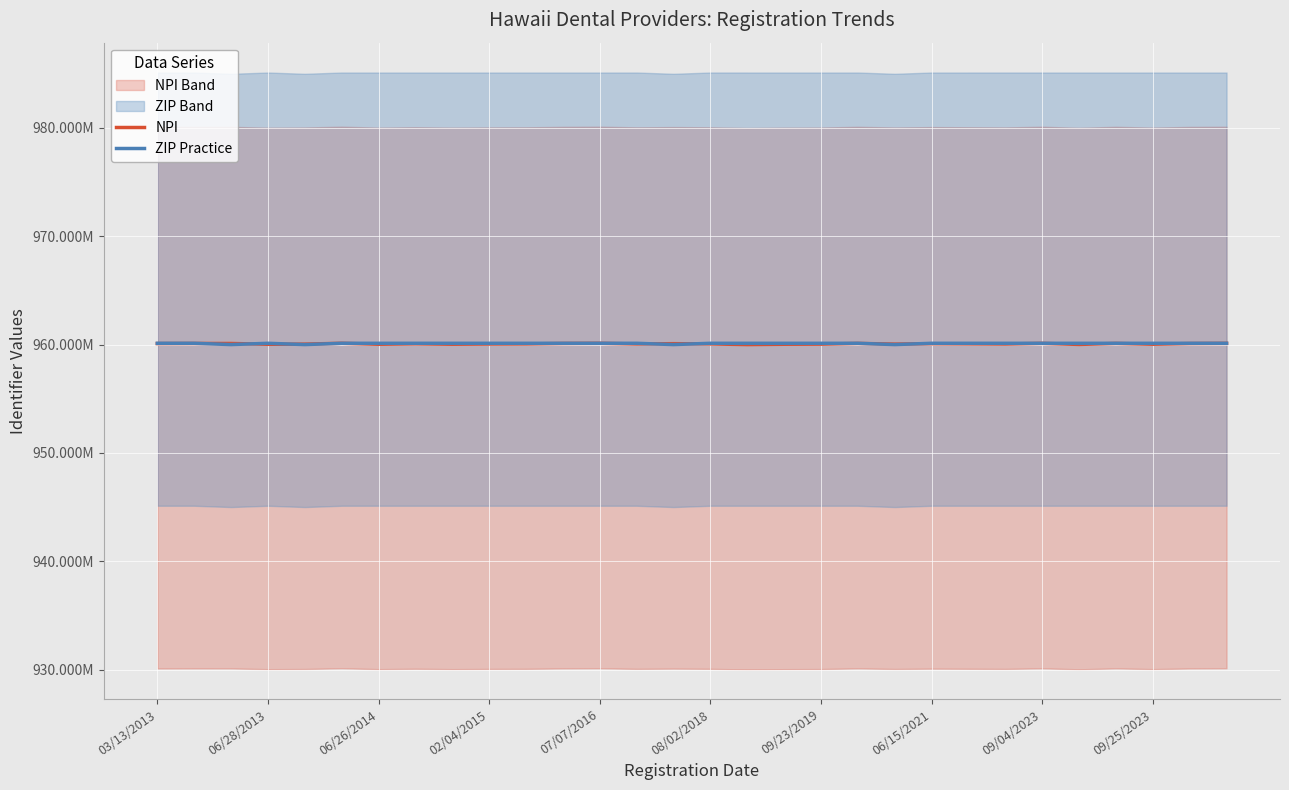

In NPI, how many points are higher than both neighbors (excluding endpoints)?

9